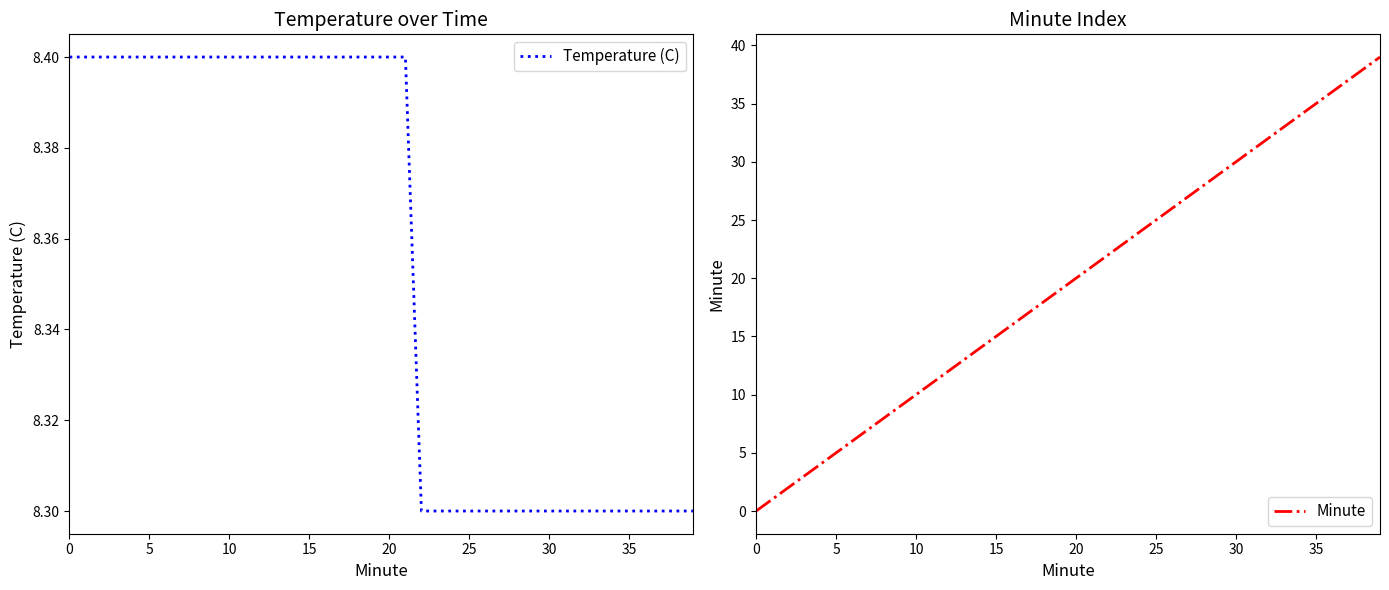

Read the Minute value at 39.

39.0